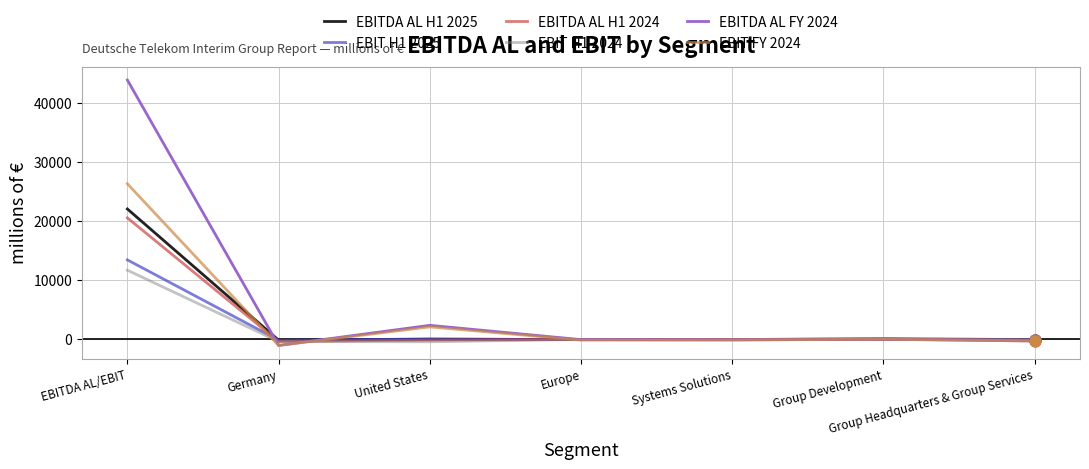

Which series has the largest range (max minus min)?

EBITDA AL FY 2024